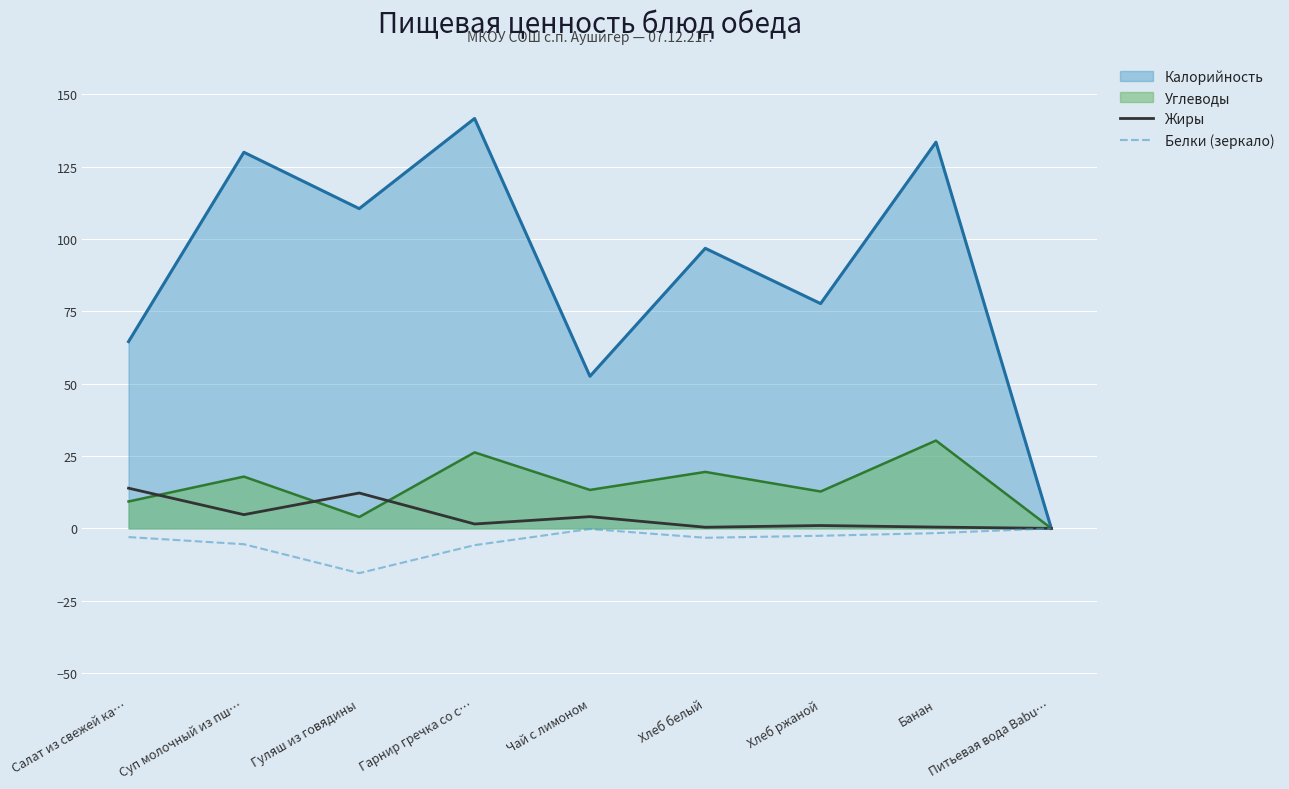

Which series changed the most between Хлеб ржаной and Банан?

Калорийность